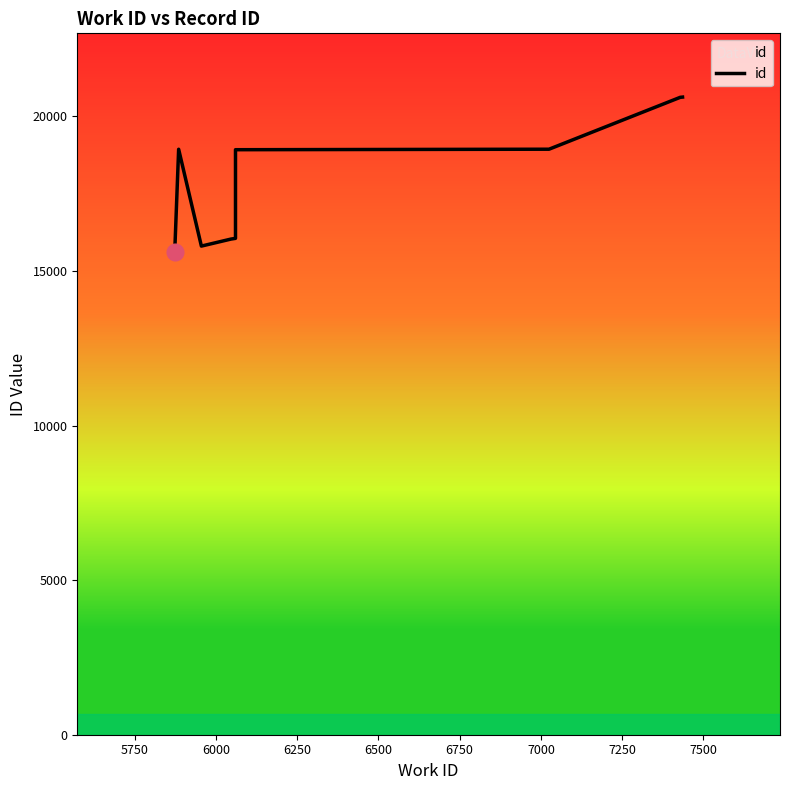

Count the number of data series in this chart.

1